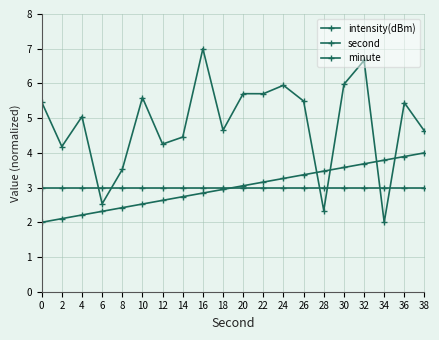

At how many categories does at least one series exceed 5?

11